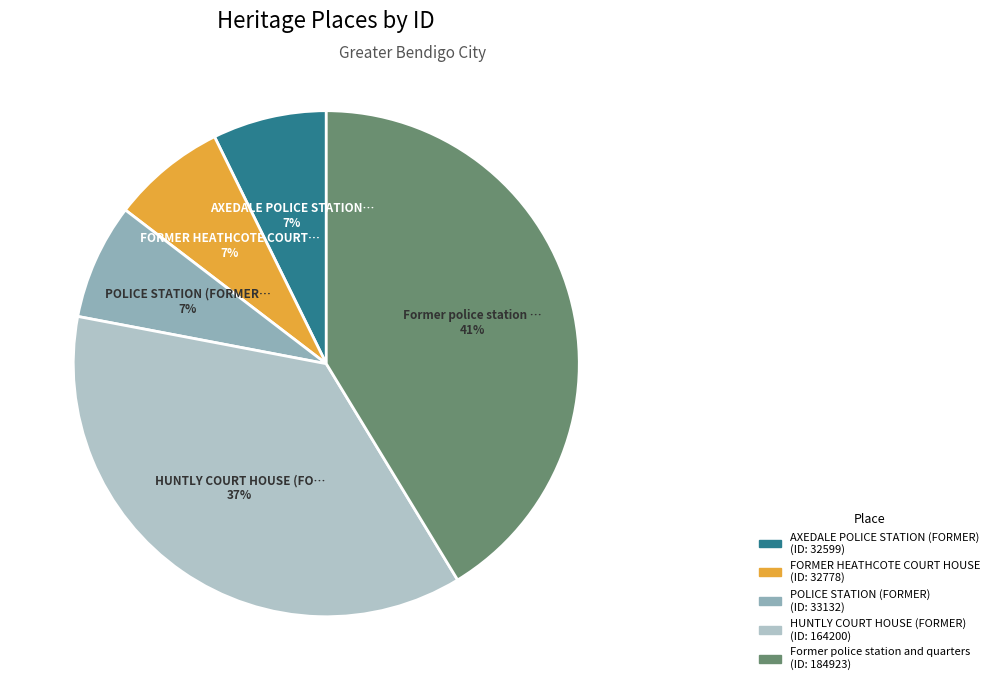

To the nearest percent, what is the average slice percentage?

20%